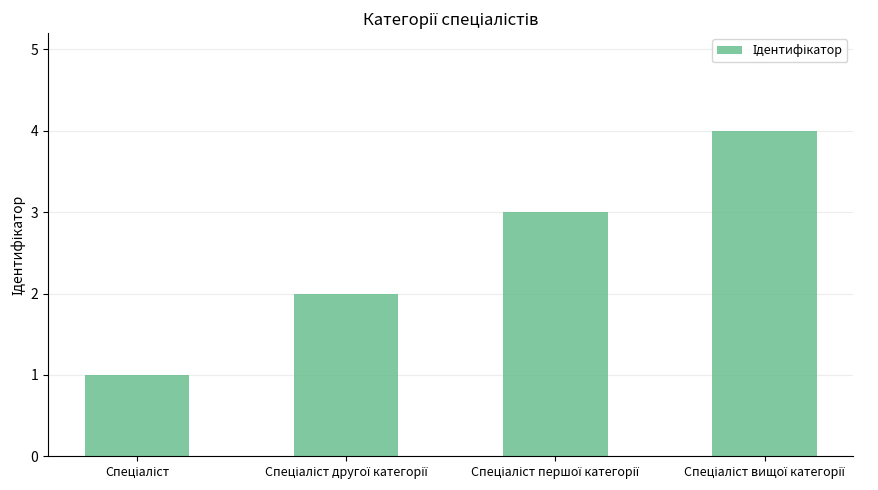

What is the sum of all values?

10